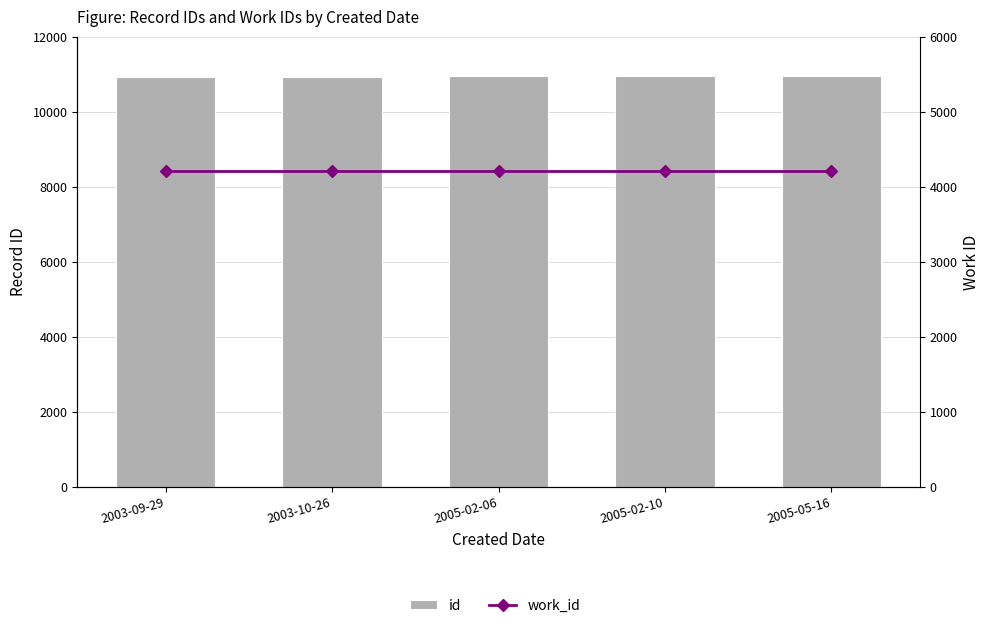

What is the average value of the id series?

10952